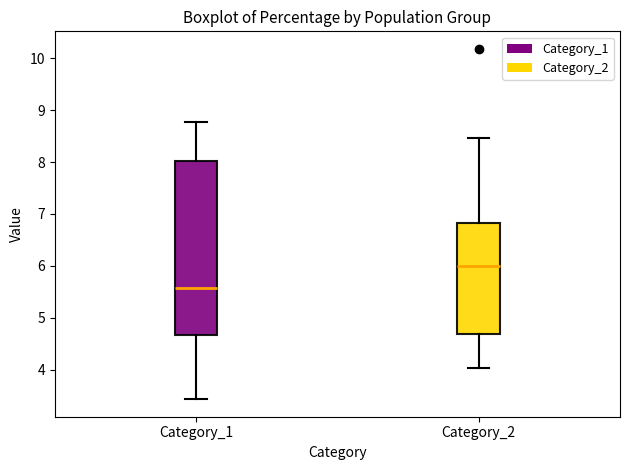

Which box is the tallest, from its lower edge to its upper edge?

Category_1